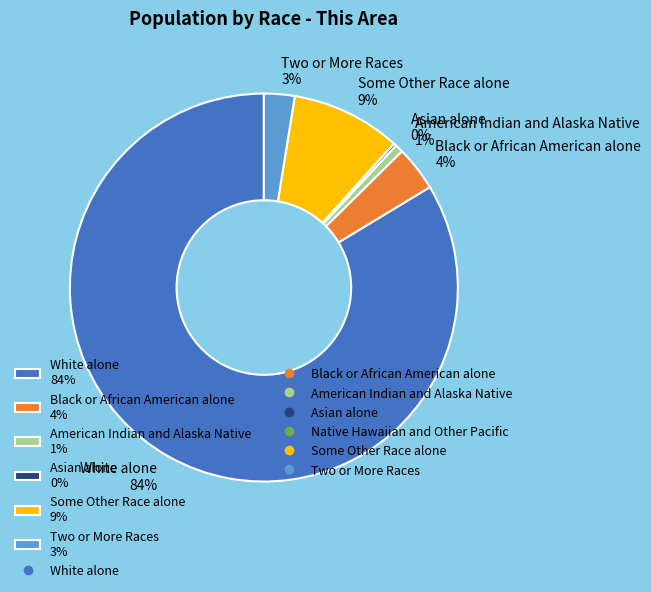

Between White alone 84% and Two or More Races 3%, which is larger?

White alone 84%